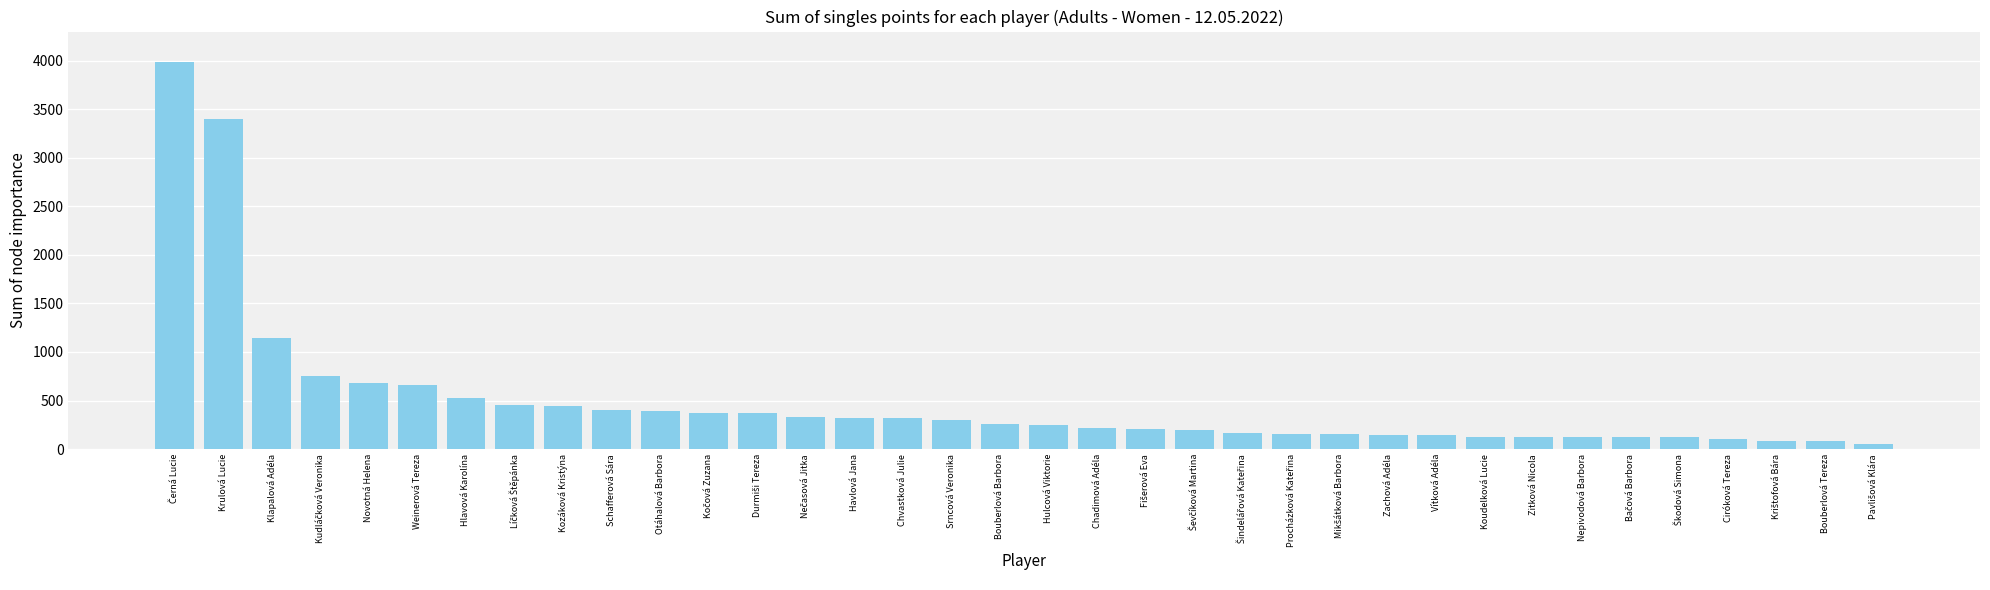

What is the label of the 29th bar from the left?

Zitková Nicola